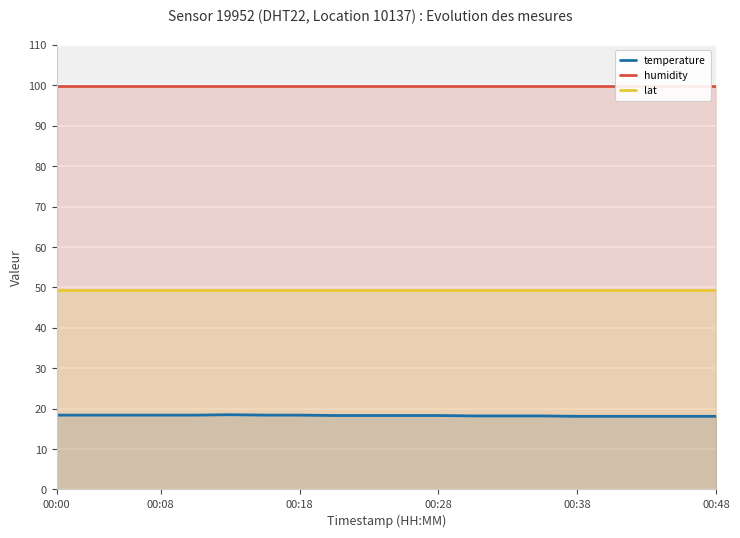

The value of temperature at 18 is 18.1. True or false?

True